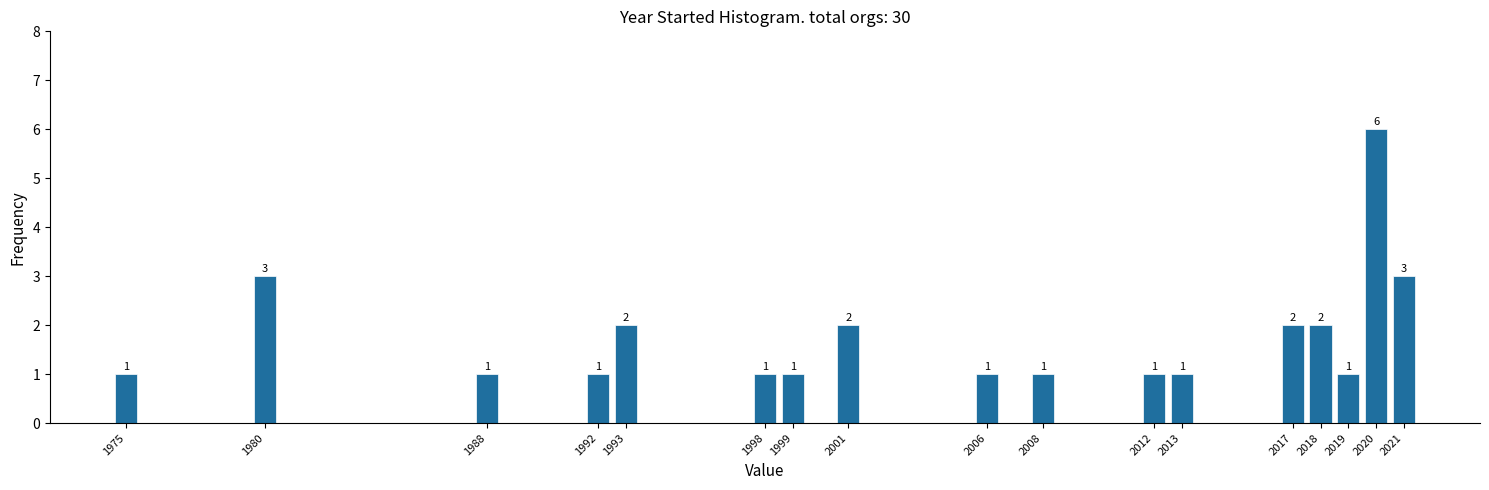

Reading left to right, transcribe all the data shown in this chart.

1975=1	1980=3	1988=1	1992=1	1993=2	1998=1	1999=1	2001=2	2006=1	2008=1	2012=1	2013=1	2017=2	2018=2	2019=1	2020=6	2021=3